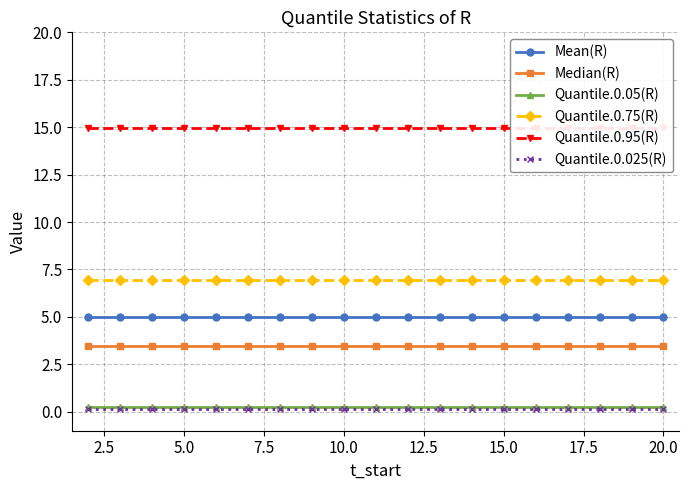

True or false: Quantile.0.75(R) and Quantile.0.025(R) cross at least once.

False